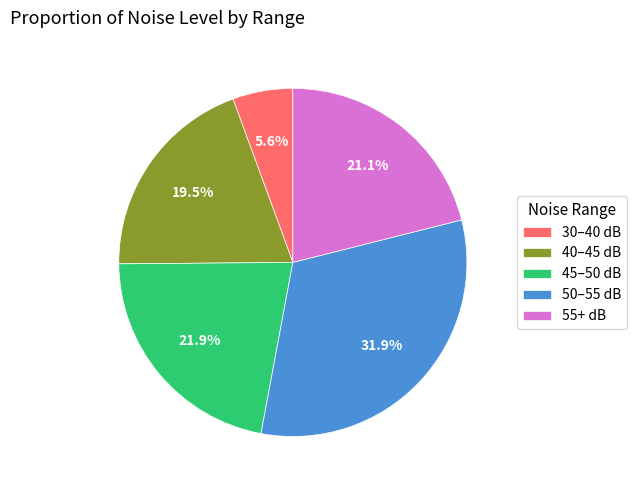

Rank the categories by value from highest to lowest.

50–55 dB, 45–50 dB, 55+ dB, 40–45 dB, 30–40 dB